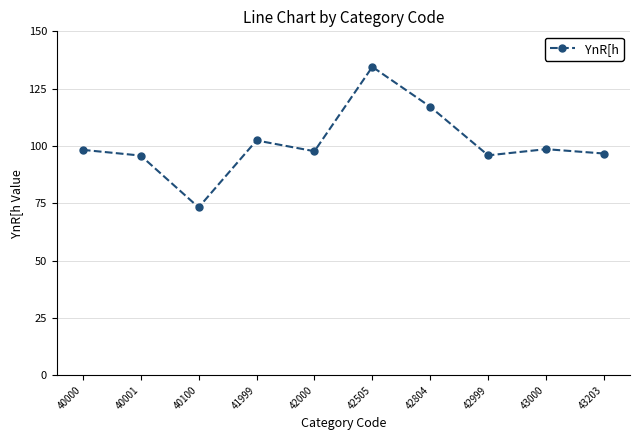

What is the change in value from 40000 to 42505?

+36.2